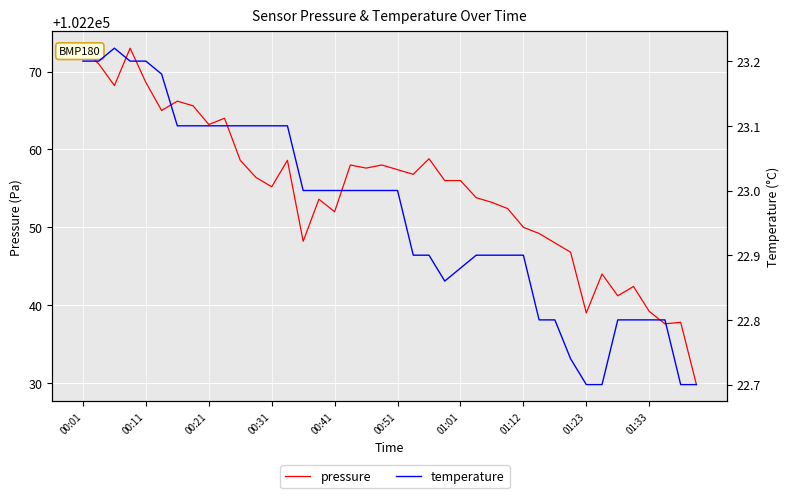

At how many categories does at least one series exceed 515?

40